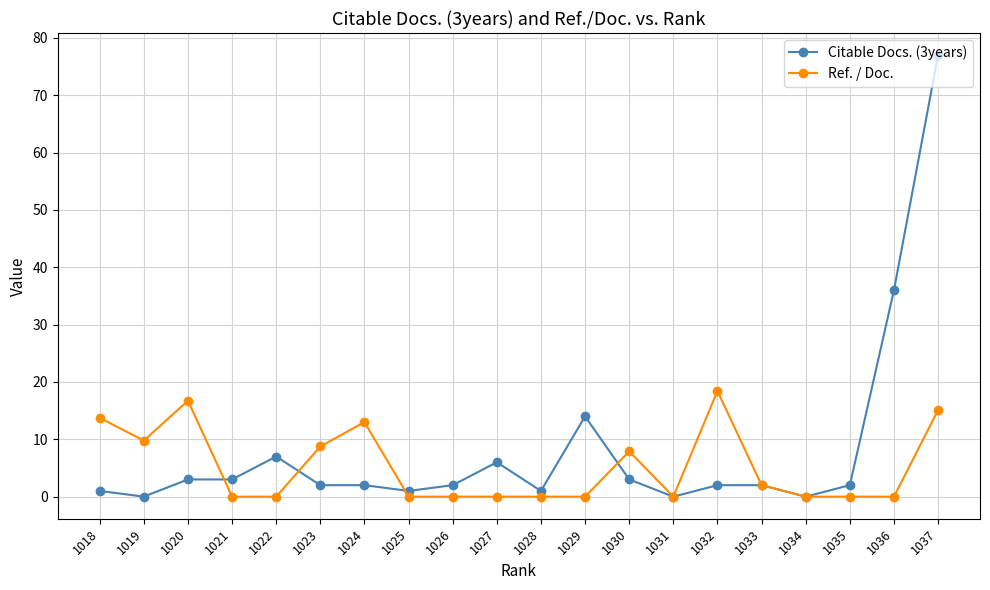

True or false: Citable Docs. (3years) has a value of 1.5 at 1020.

False